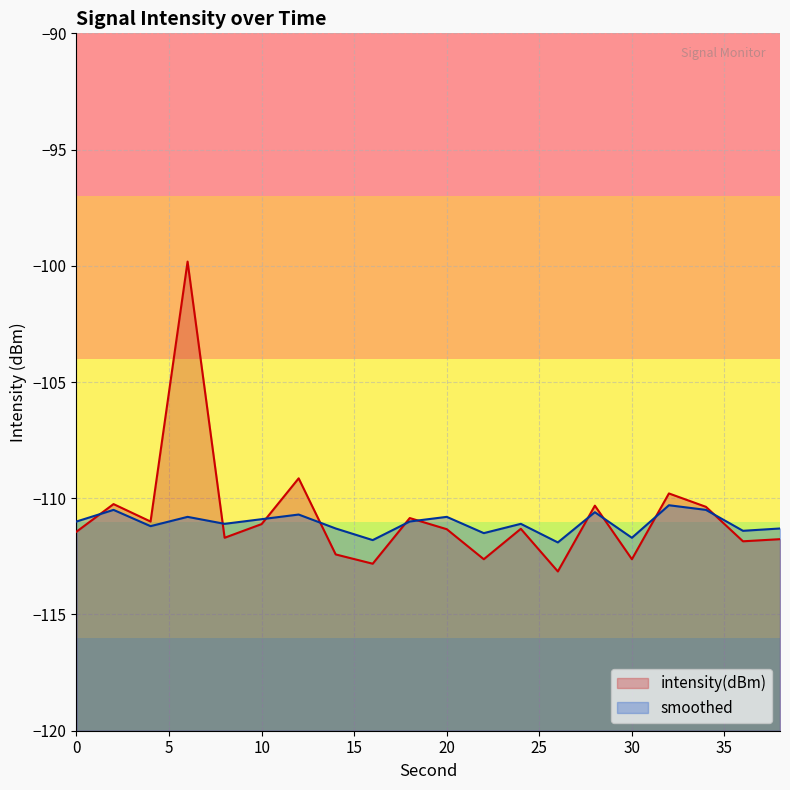

What is the difference between the maximum and minimum values in the intensity(dBm) series?

13.3